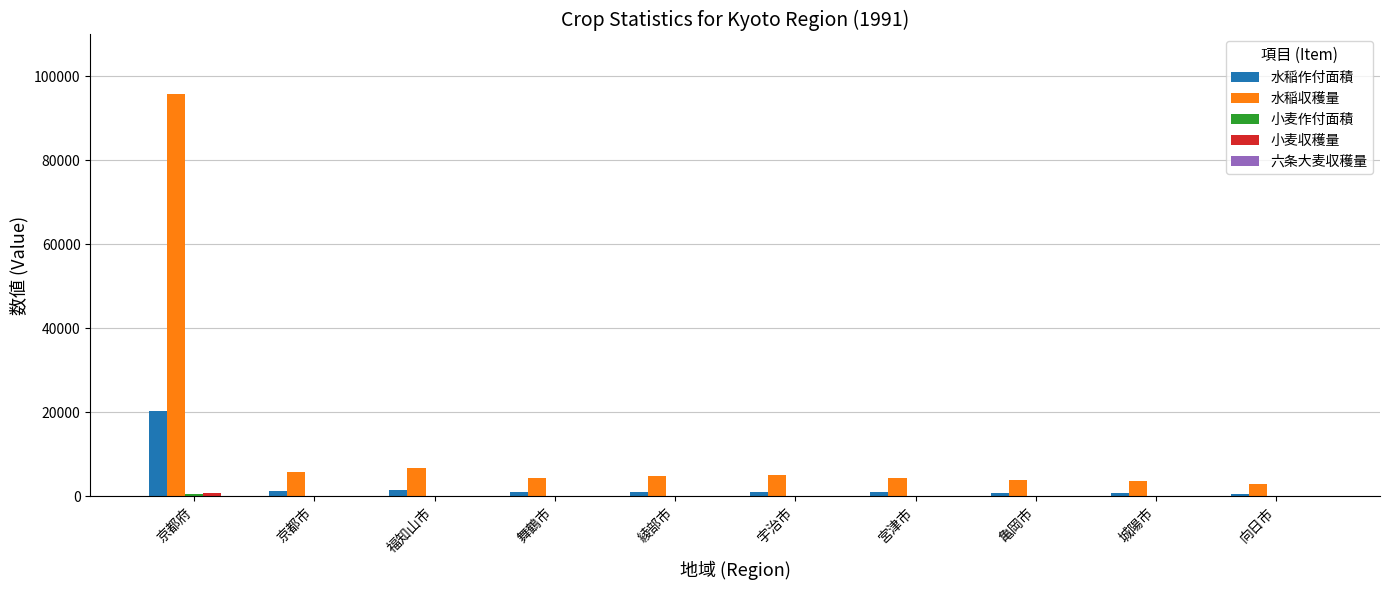

What is the spread (max minus min) of values at 舞鶴市?

4330